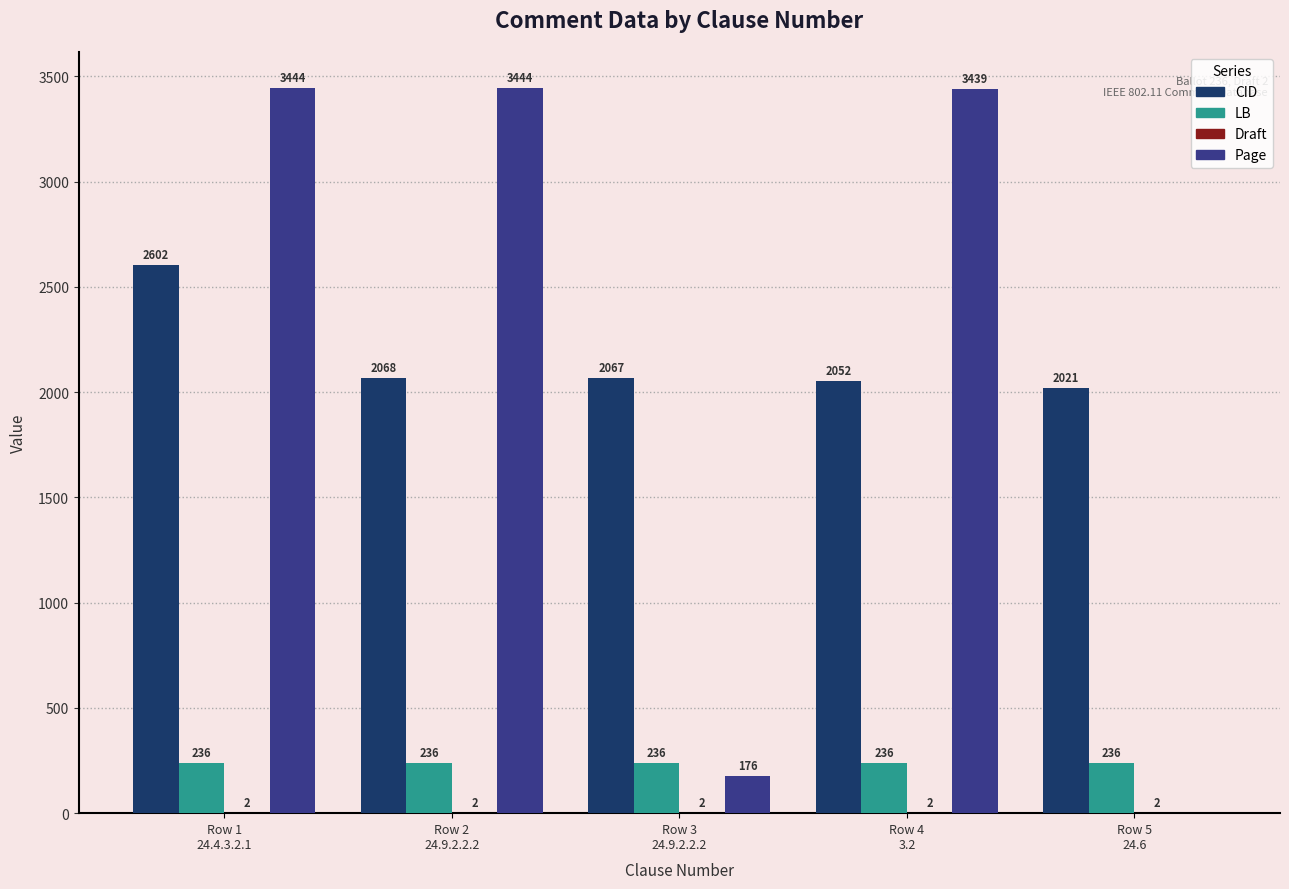

Which series has the largest total across all categories?

CID